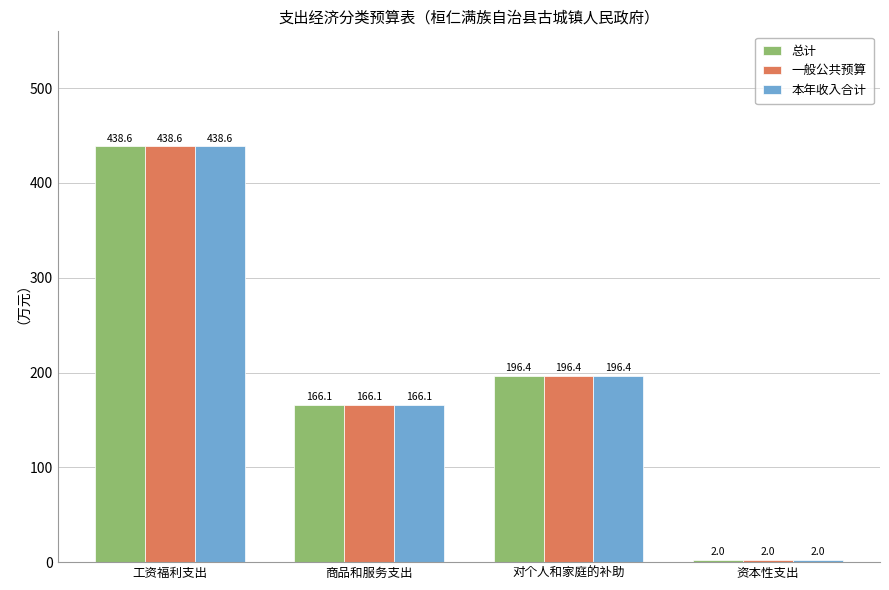

Is the value of 总计 at 工资福利支出 greater than the value of 一般公共预算 at 对个人和家庭的补助?

Yes